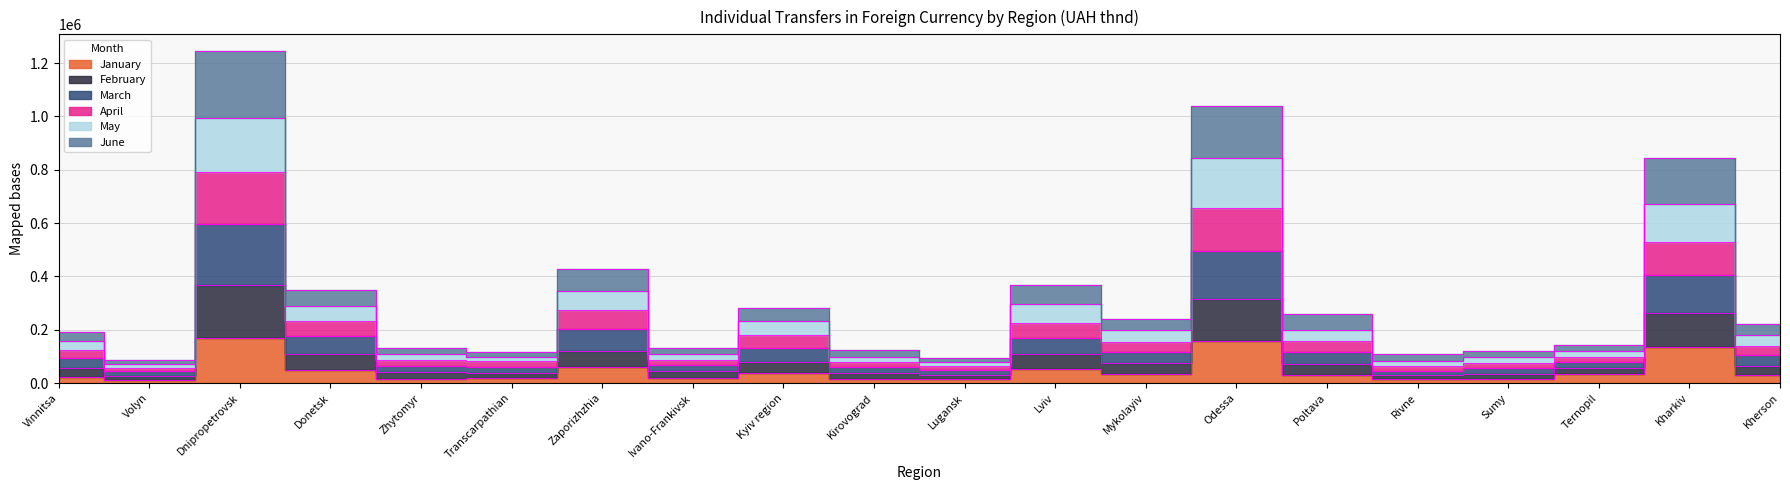

What is the maximum value for January?

168208.6